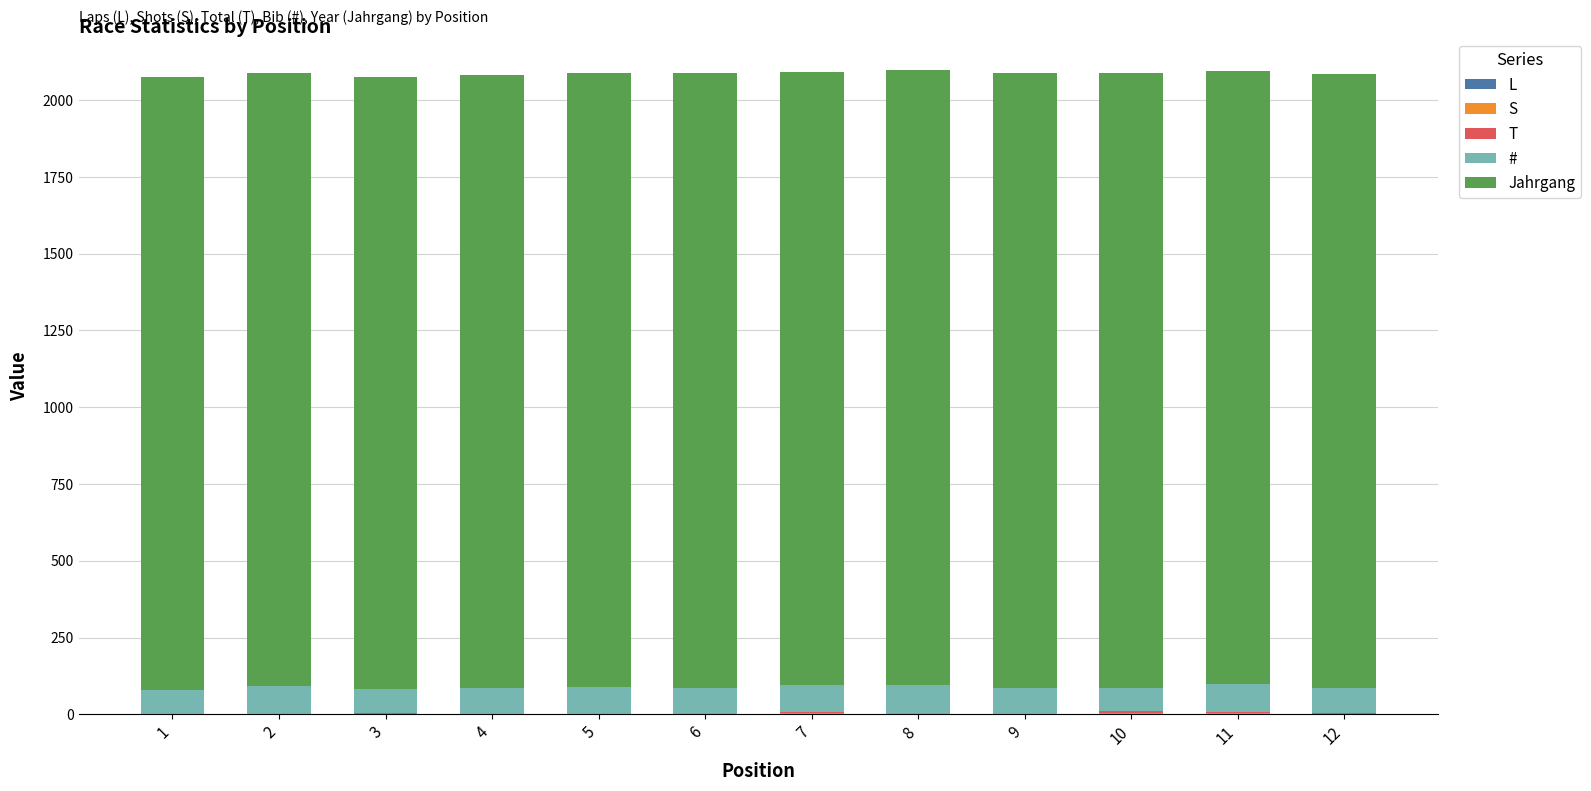

How many categories are shown in the chart?

12